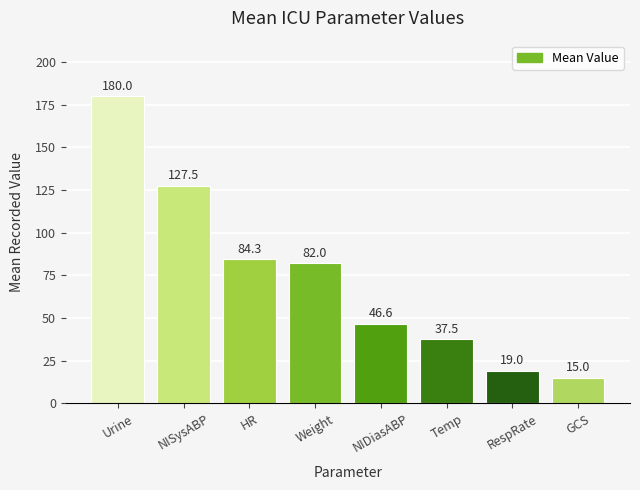

Rank the categories by value from highest to lowest.

Urine, NISysABP, HR, Weight, NIDiasABP, Temp, RespRate, GCS